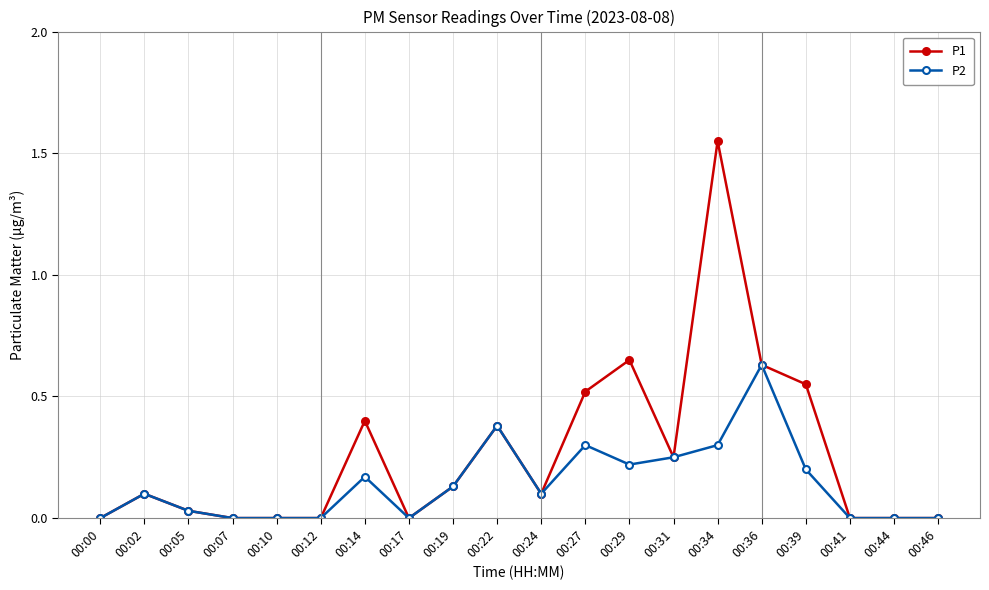

At which category is the sum across all series the highest?

00:34